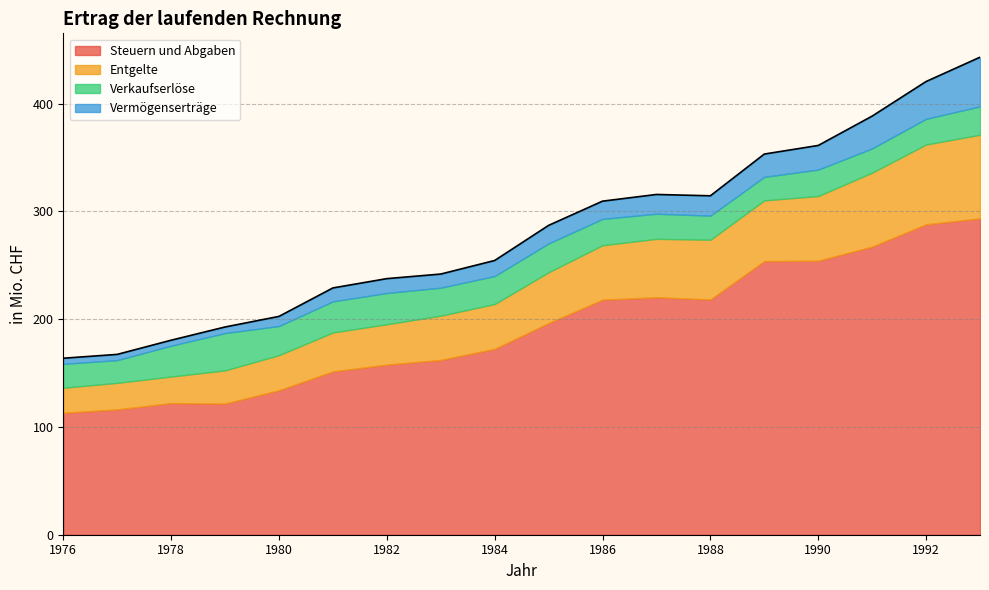

Reading left to right, transcribe all the data shown in this chart.

Steuern und Abgaben: 1976=113.1	1977=116.2	1978=122.1	1979=121.7	1980=134.0	1981=151.4	1982=157.8	1983=162.1	1984=172.4	1985=196.3	1986=218.0	1987=220.2	1988=218.2	1989=253.8	1990=254.2	1991=267.2	1992=287.9	1993=293.4
Entgelte: 1976=23.2	1977=24.6	1978=24.6	1979=30.8	1980=32.6	1981=36.2	1982=37.5	1983=41.1	1984=41.6	1985=47.2	1986=50.5	1987=54.2	1988=55.4	1989=56.3	1990=60.0	1991=68.7	1992=74.1	1993=77.6
Verkaufserlöse: 1976=22.1	1977=21.1	1978=28.6	1979=34.6	1980=27.0	1981=28.8	1982=29.0	1983=26.0	1984=25.9	1985=26.7	1986=24.4	1987=23.3	1988=22.4	1989=21.8	1990=24.5	1991=22.5	1992=23.8	1993=26.3
Vermögenserträge: 1976=5.2	1977=5.3	1978=5.1	1979=5.7	1980=9.0	1981=12.5	1982=13.3	1983=12.7	1984=14.4	1985=16.8	1986=16.5	1987=17.9	1988=18.4	1989=21.2	1990=22.4	1991=30.0	1992=34.6	1993=45.6